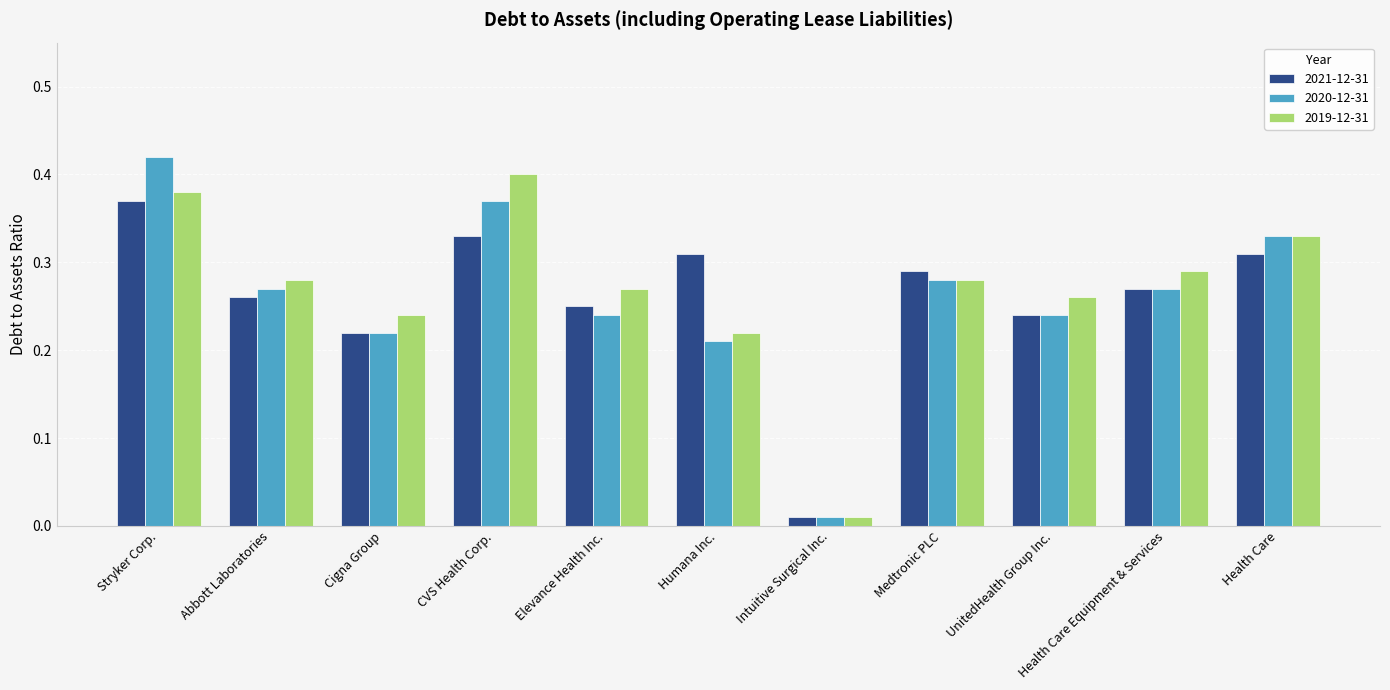

What is the label of the 8th bar from the left?

Medtronic PLC